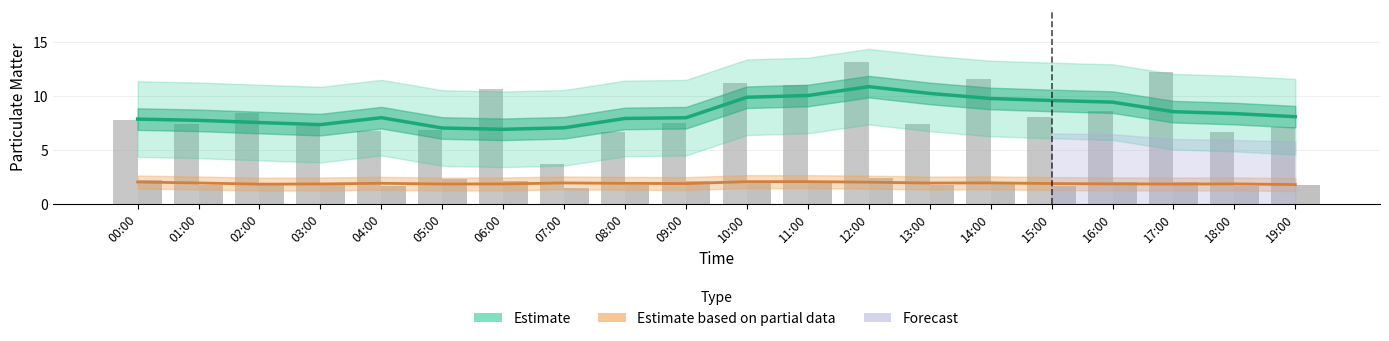

Read the P1 value at 17:00.

12.2